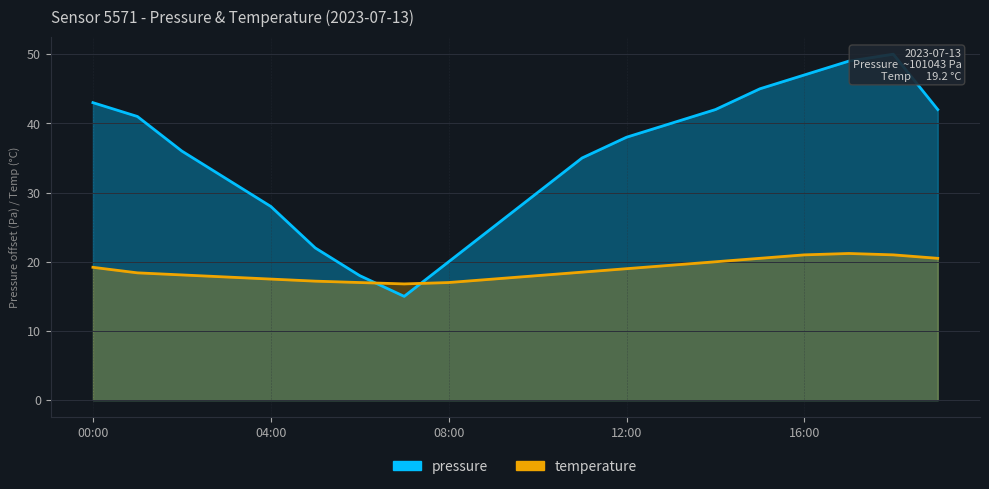

What value does the temperature series have at 00:00?

19.2